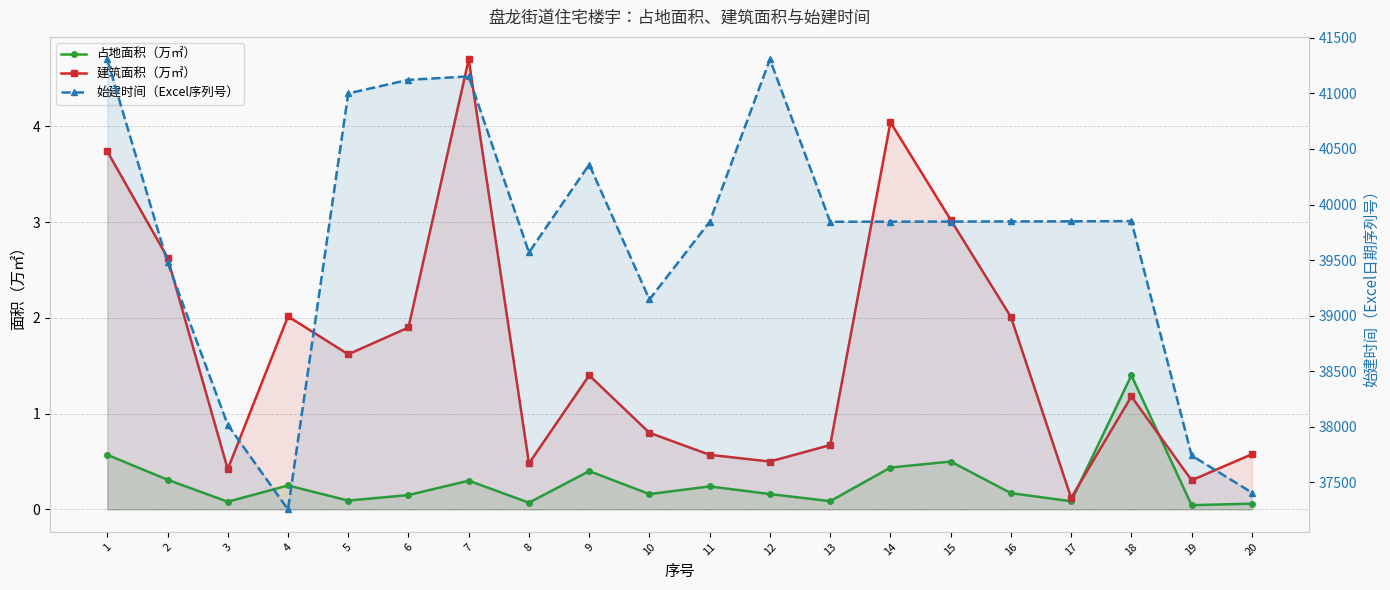

What value does the 始建时间（Excel序列号） series have at 16?

39848.0